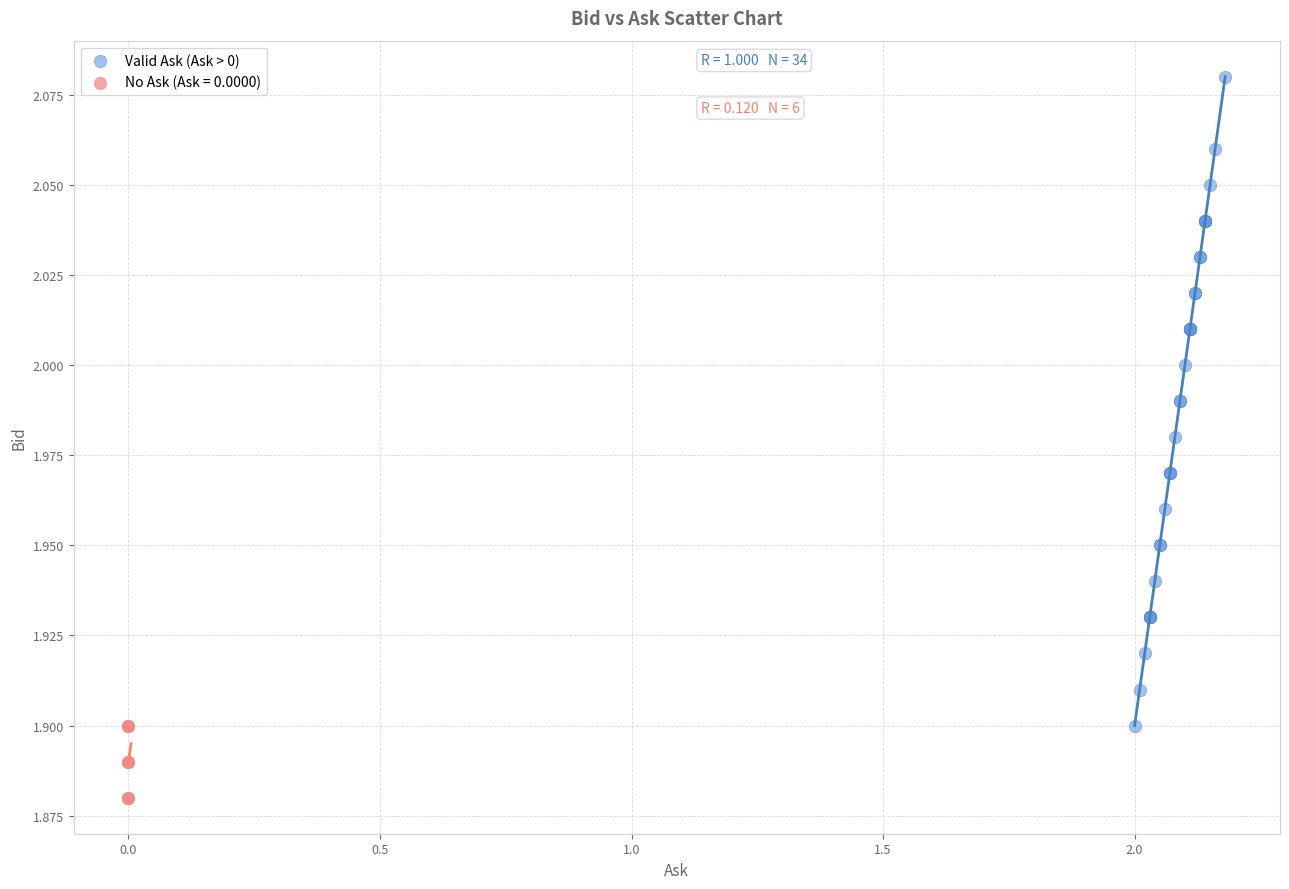

Which series contains the lowest Y value?

No Ask (Ask = 0.0000)